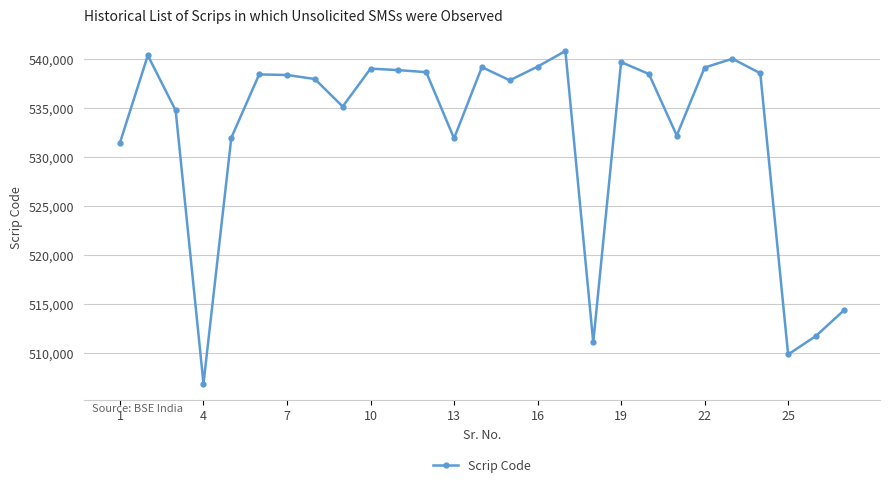

What is the smallest value displayed?

506863